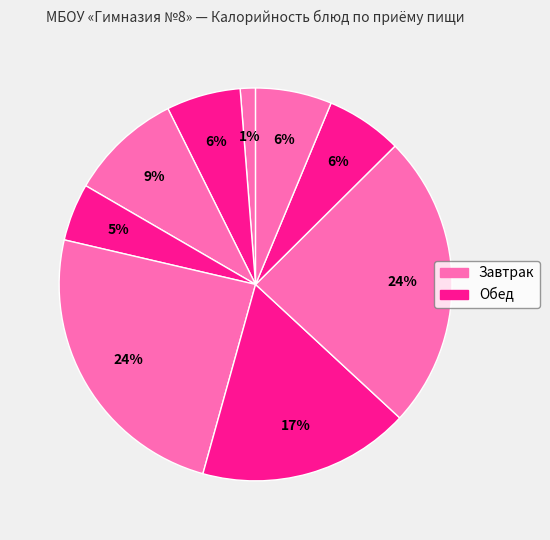

Count the number of slices in the pie.

9